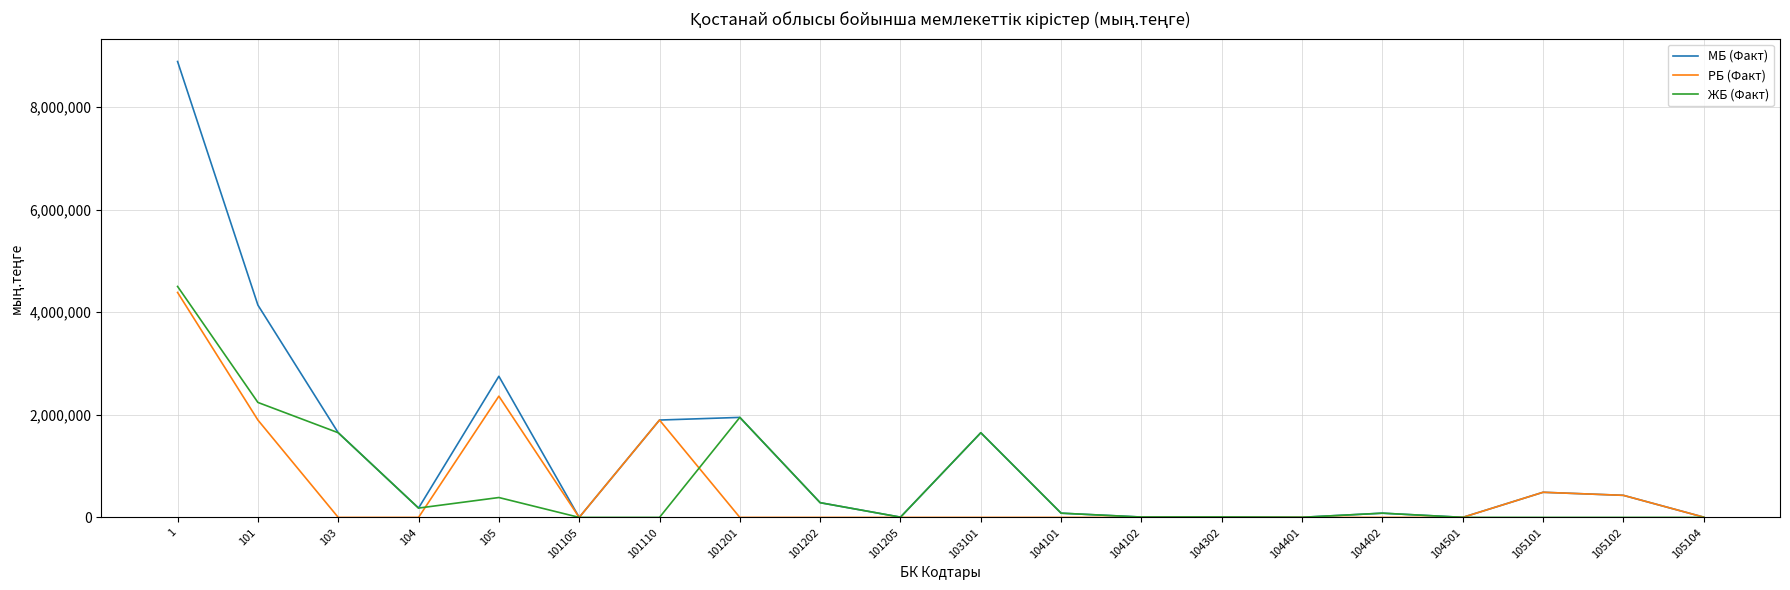

What is the highest value of the ЖБ (Факт) series?

4503596